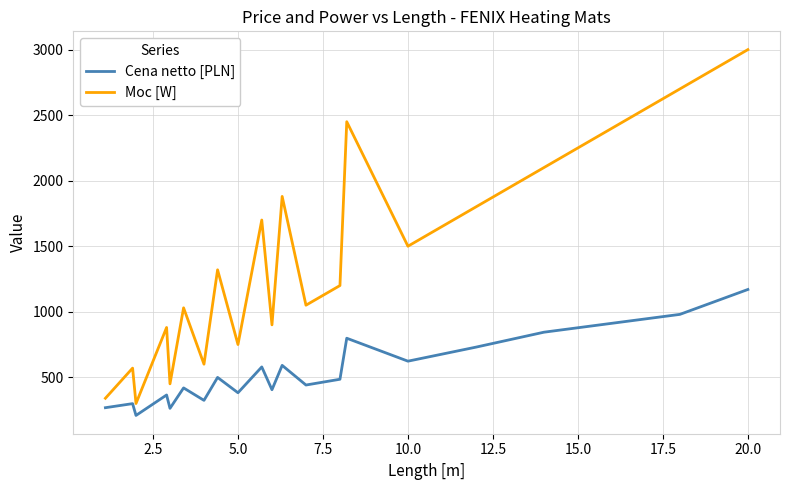

True or false: Cena netto [PLN] and Moc [W] cross at least once.

False